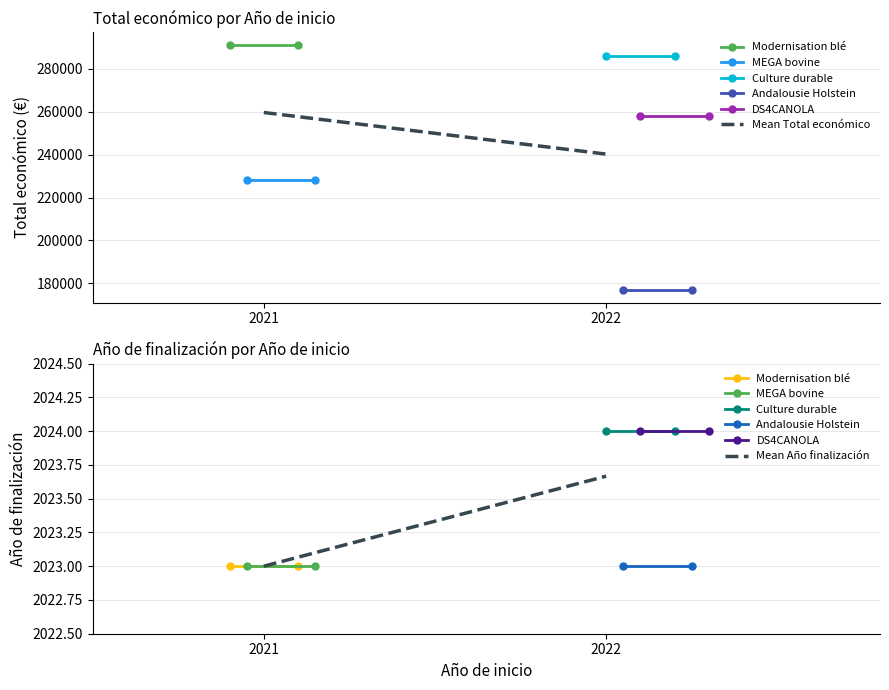

Is the value of Total económico at 2021 greater than the value of Año de finalización at 2022?

Yes